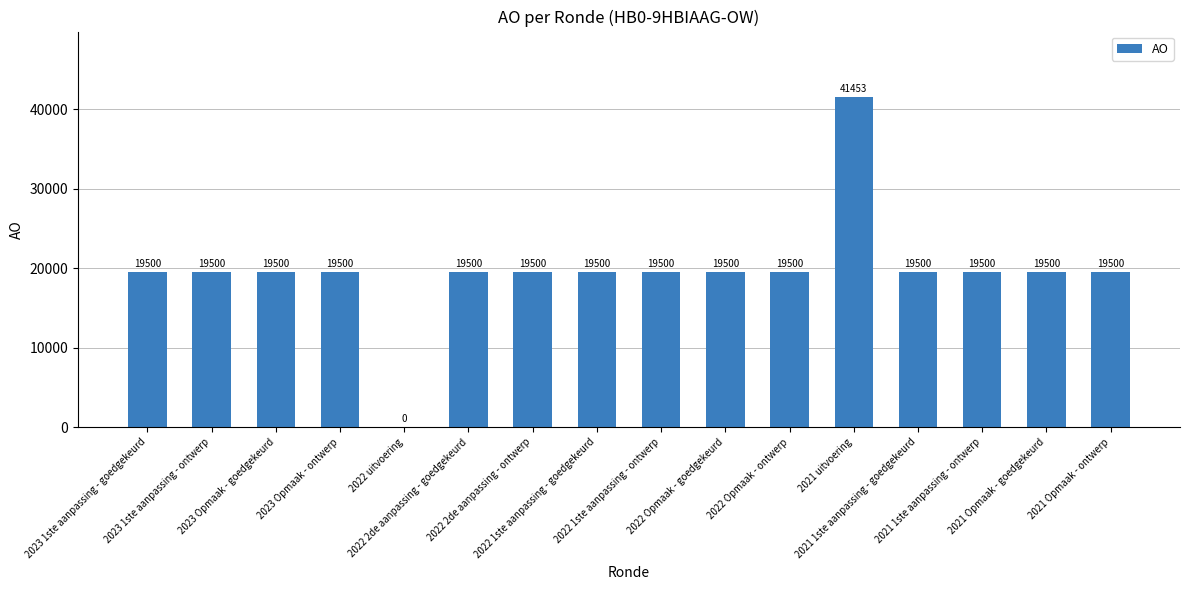

What is the sum of all values?

314453